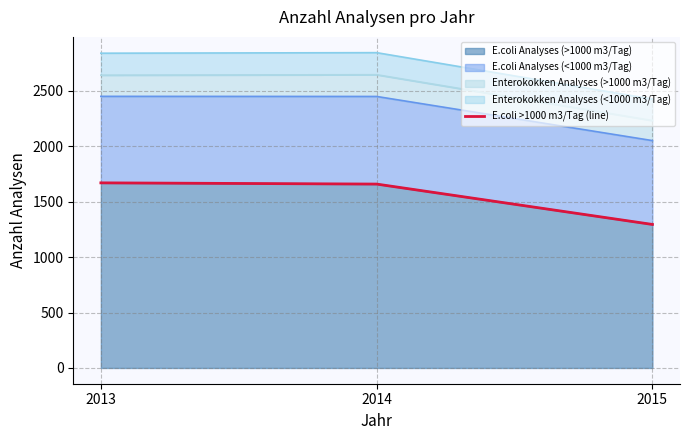

Count the number of values greater than 1658.

1